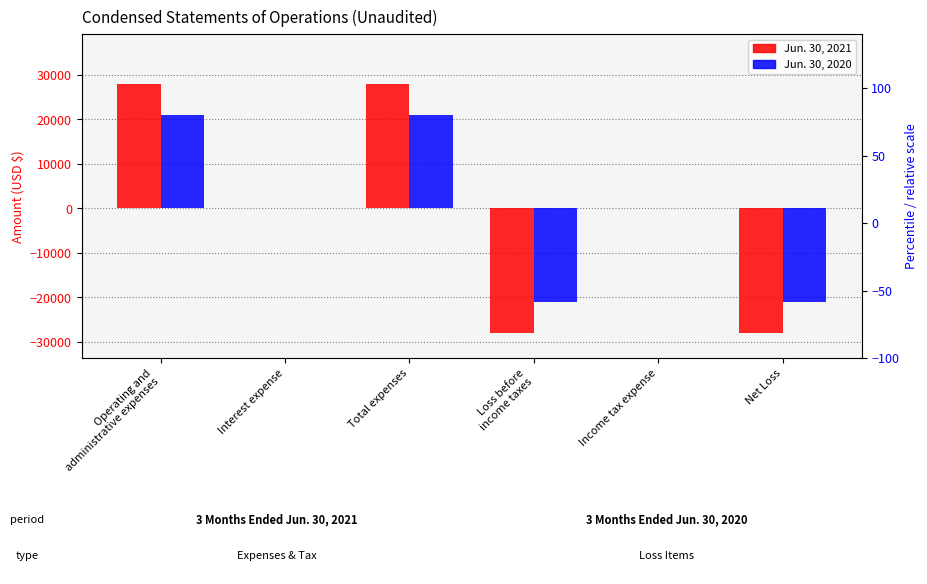

Rank the series at Net Loss from highest to lowest value.

Jun. 30, 2020, Jun. 30, 2021